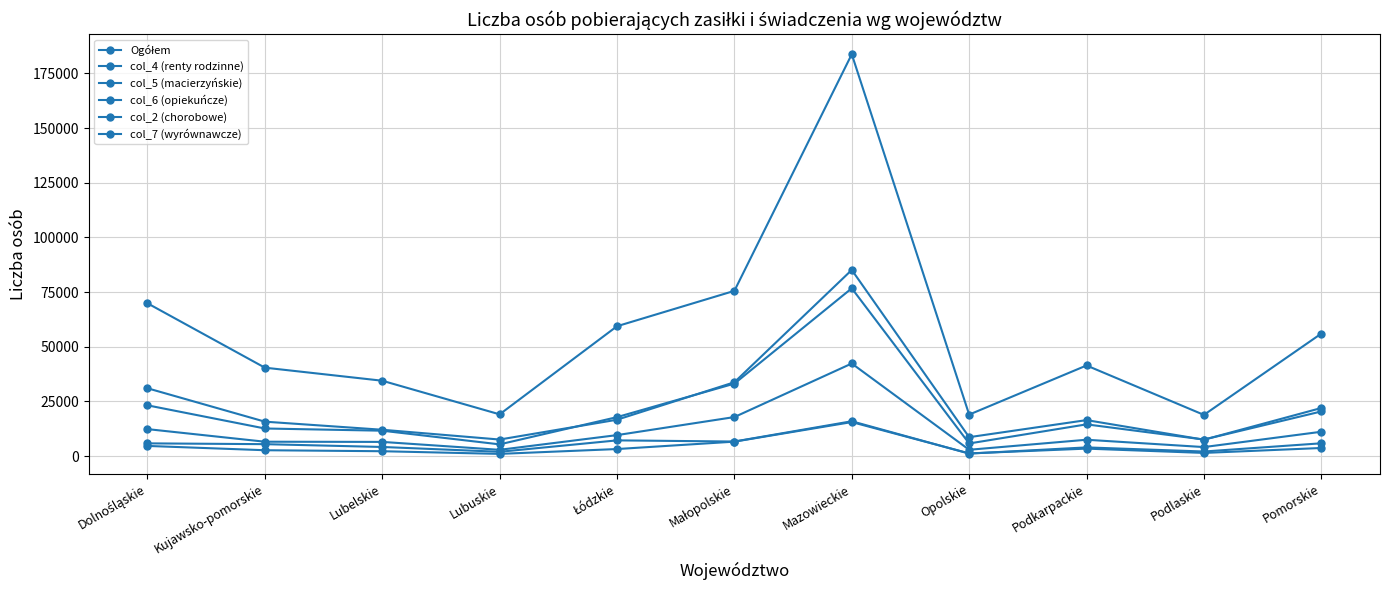

Is this an area chart (filled region under the line)?

No